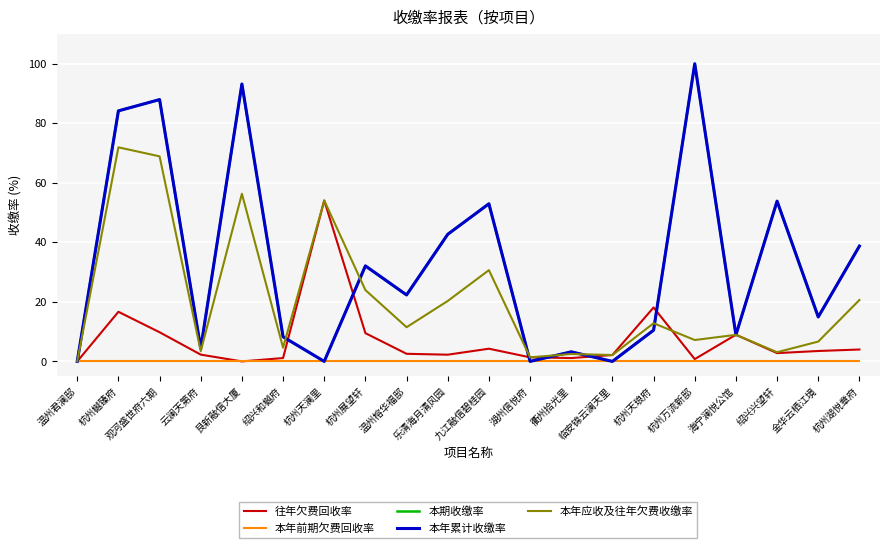

True or false: 本期收缴率 and 本年前期欠费回收率 cross at least once.

False